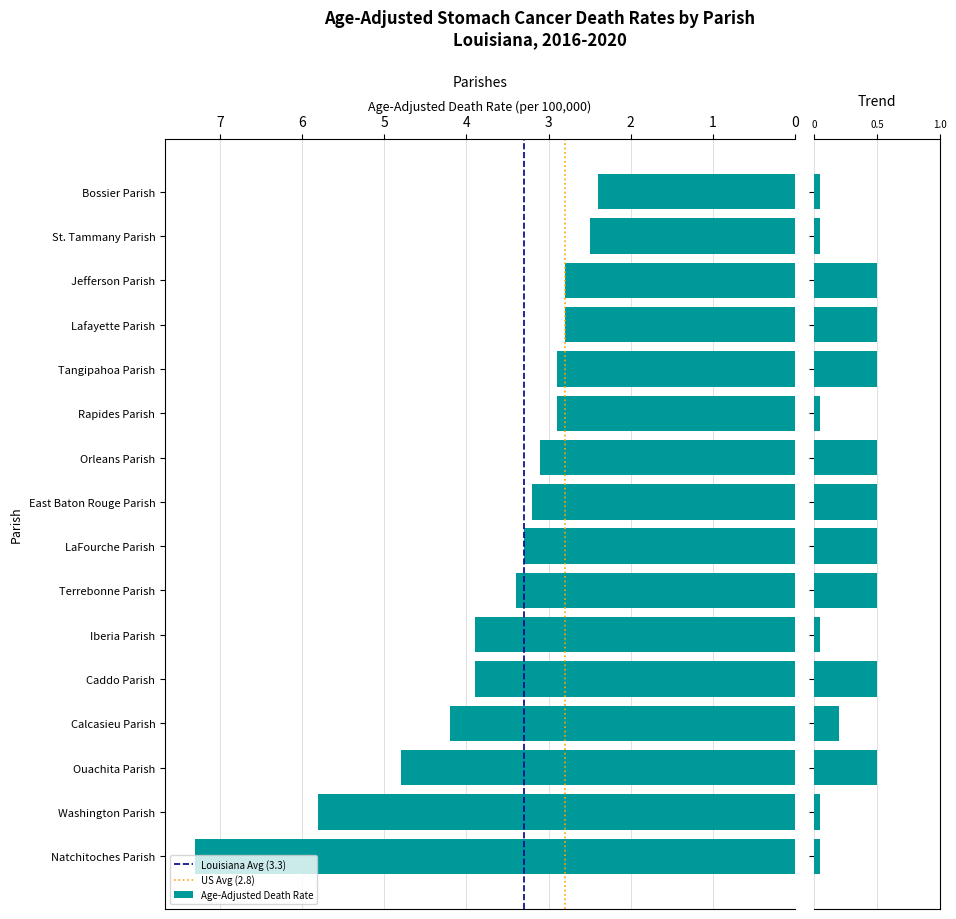

The value of Age-Adjusted Death Rate at LaFourche Parish is 5.4. True or false?

False